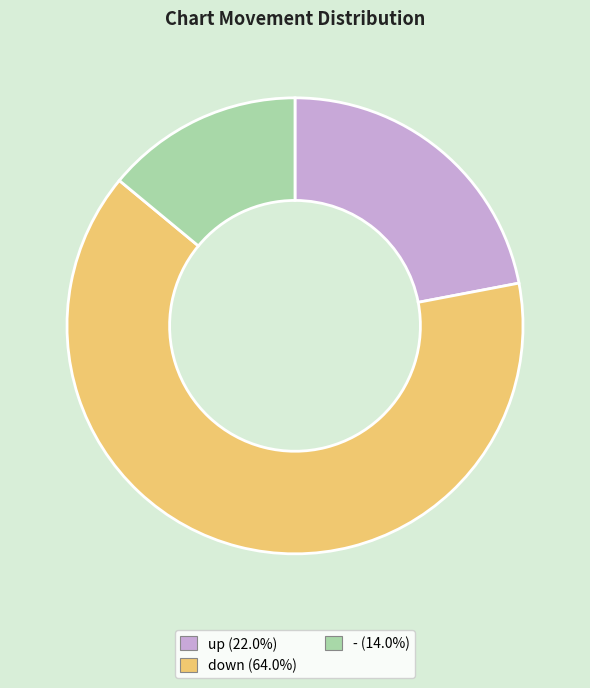

Which category has the biggest portion of the pie?

down